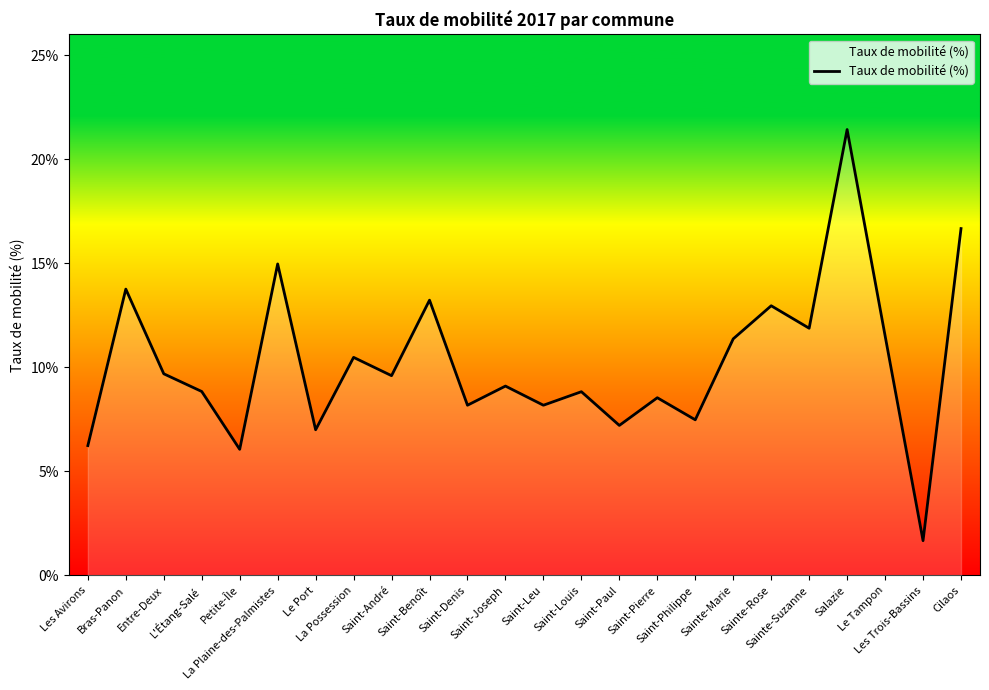

What is the difference between the maximum and minimum values?

19.8